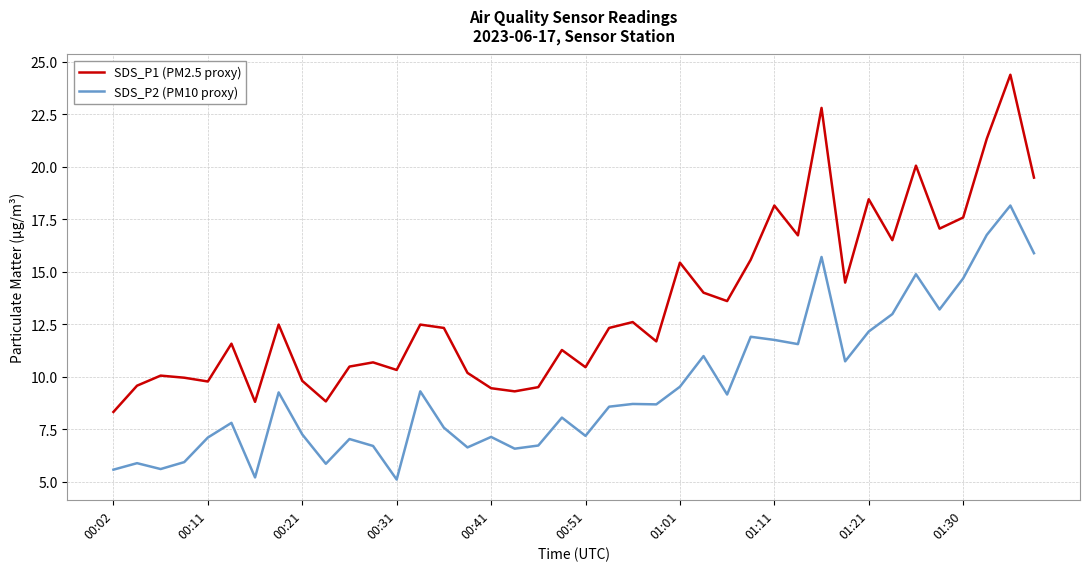

Which series has the largest total across all categories?

SDS_P1 (PM2.5 proxy)